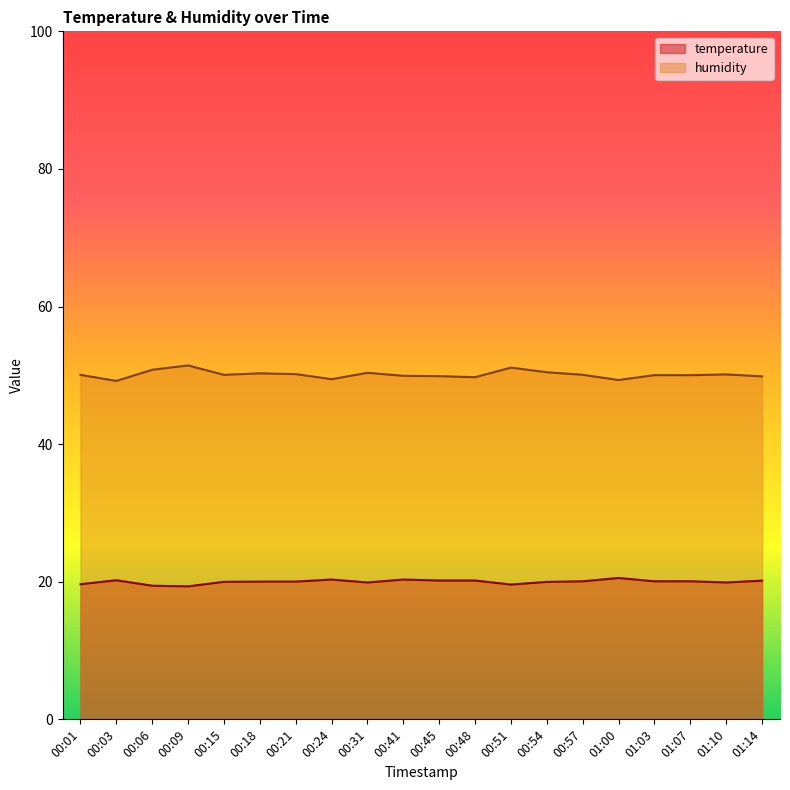

True or false: temperature and humidity cross at least once.

False